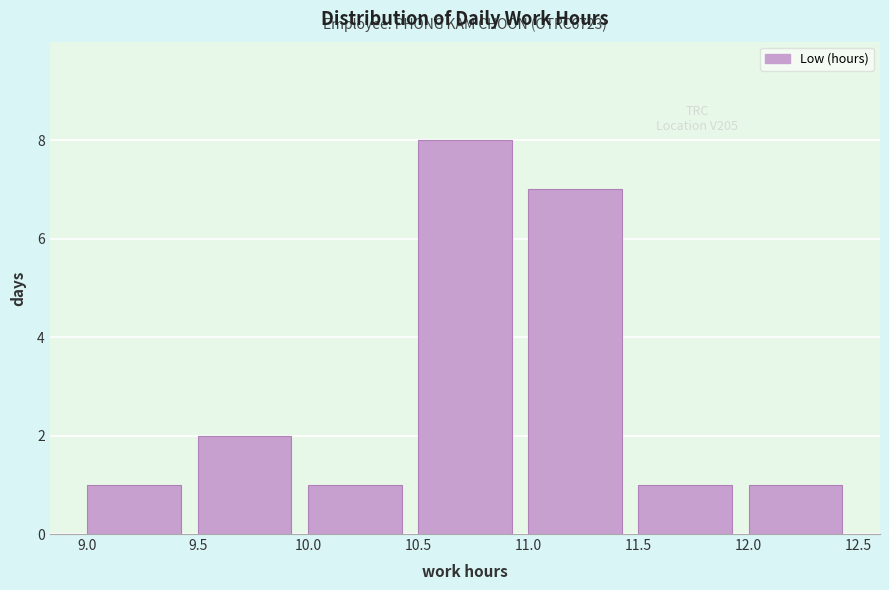

Which range on the x-axis has the tallest bar?

10.5 to 11.0